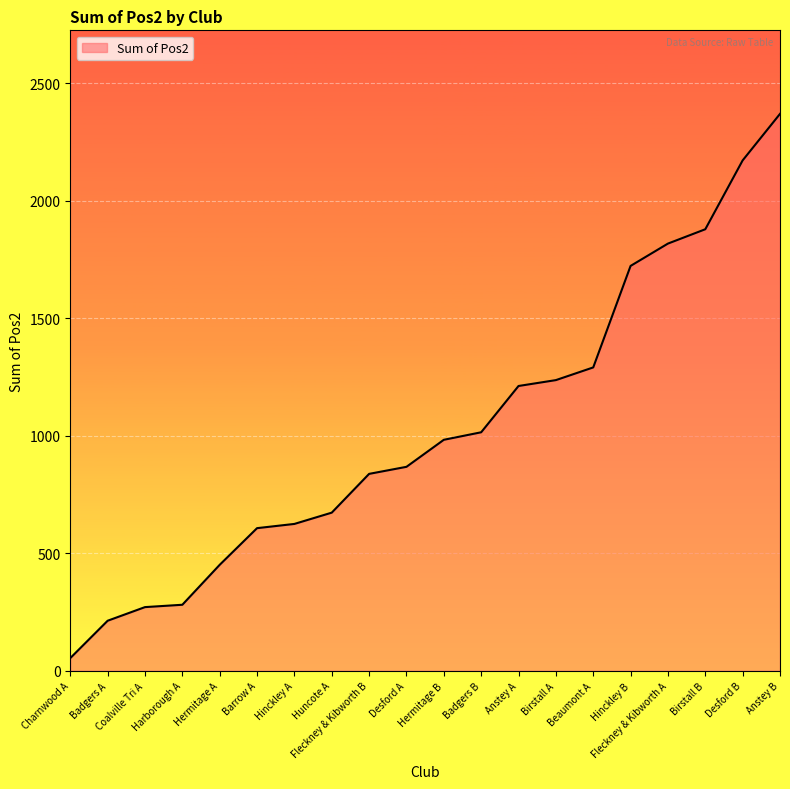

What is the difference between the values at Hinckley A and Birstall A?

612